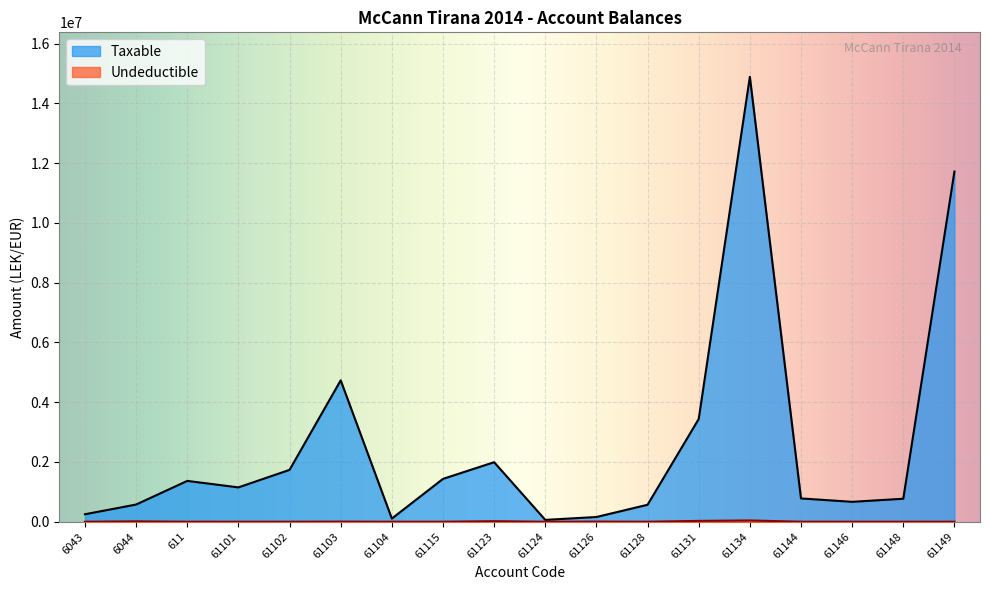

True or false: Taxable and Undeductible intersect in this chart.

False